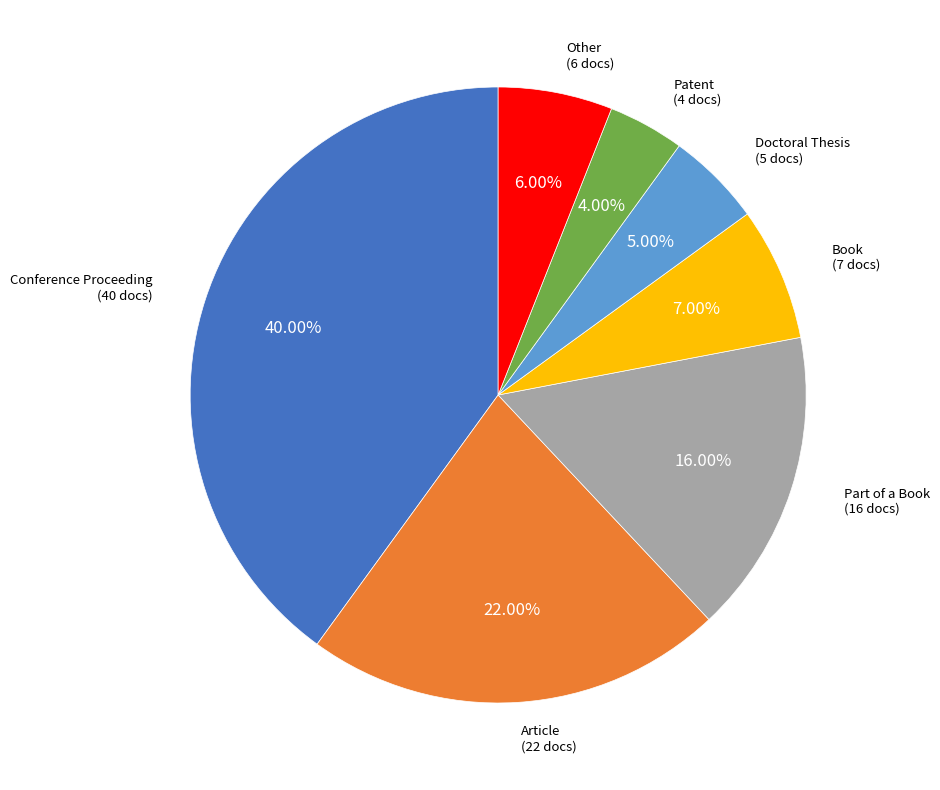

Is there a majority slice in this chart?

No